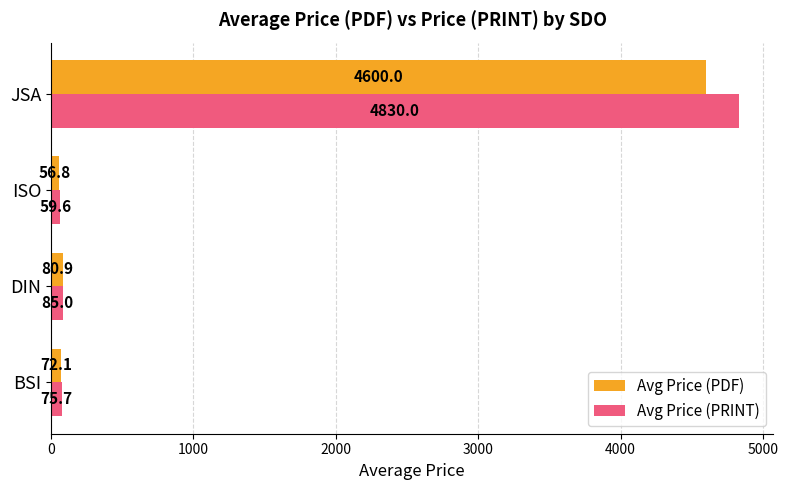

Count the number of categories in the chart.

4